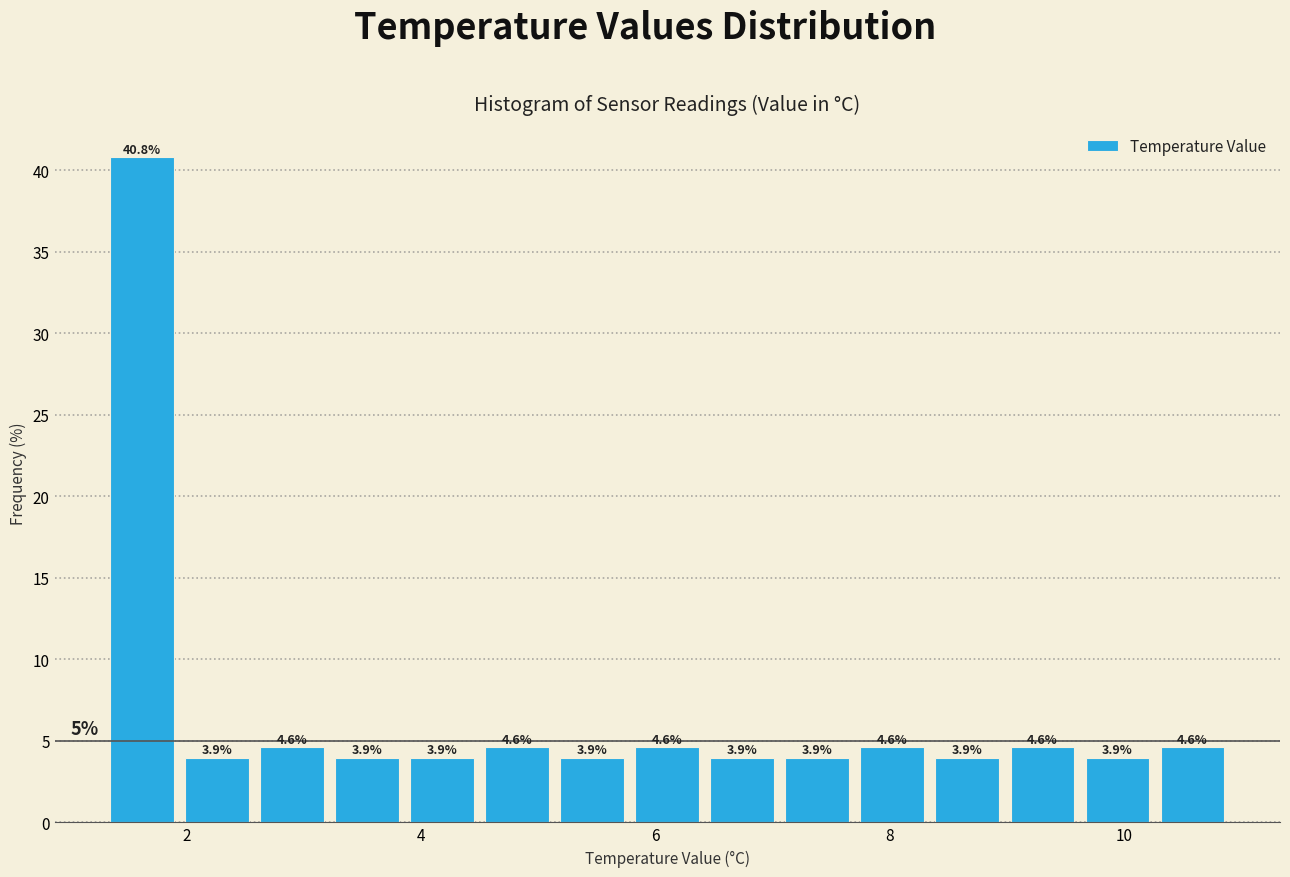

Read against the x-axis, roughly where is the centre of the tallest bar?

1.6